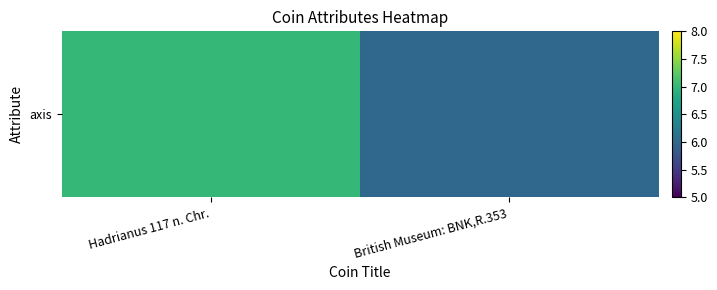

Is it true that the value at British Museum: BNK,R.353 is 9?

False